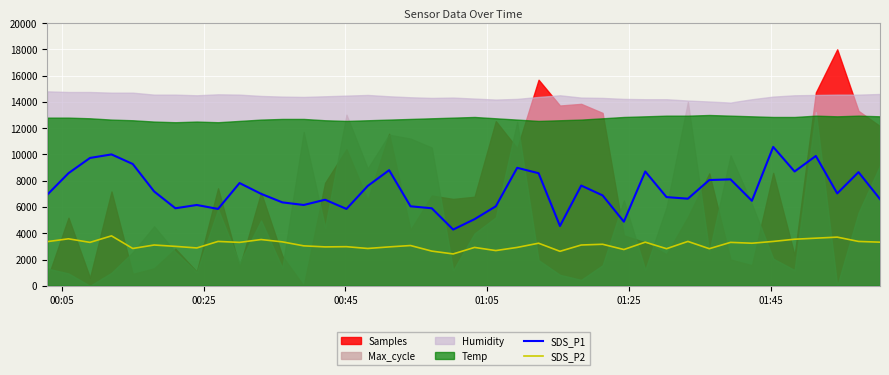

True or false: SDS_P1 and SDS_P2 intersect in this chart.

False